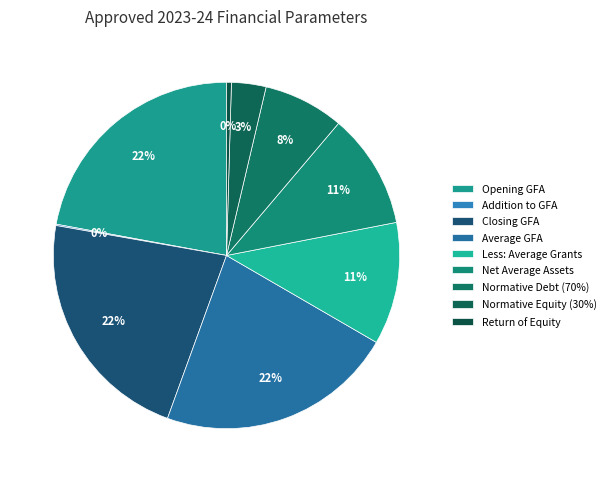

To the nearest percent, what is the difference between the largest and smallest slice percentages?

22%